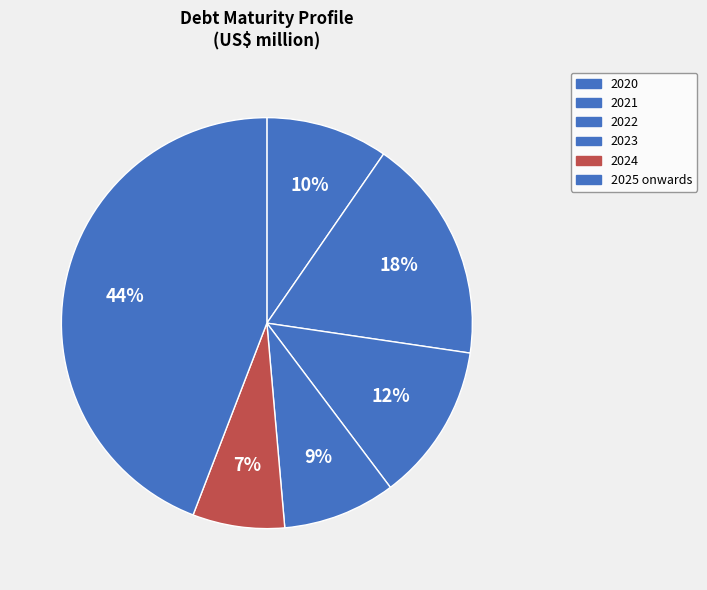

Combined, do 2022 and 2023 account for over 50%?

No